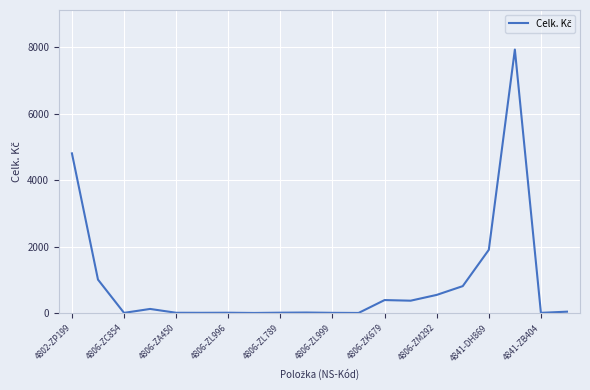

Is this an area chart (filled region under the line)?

No